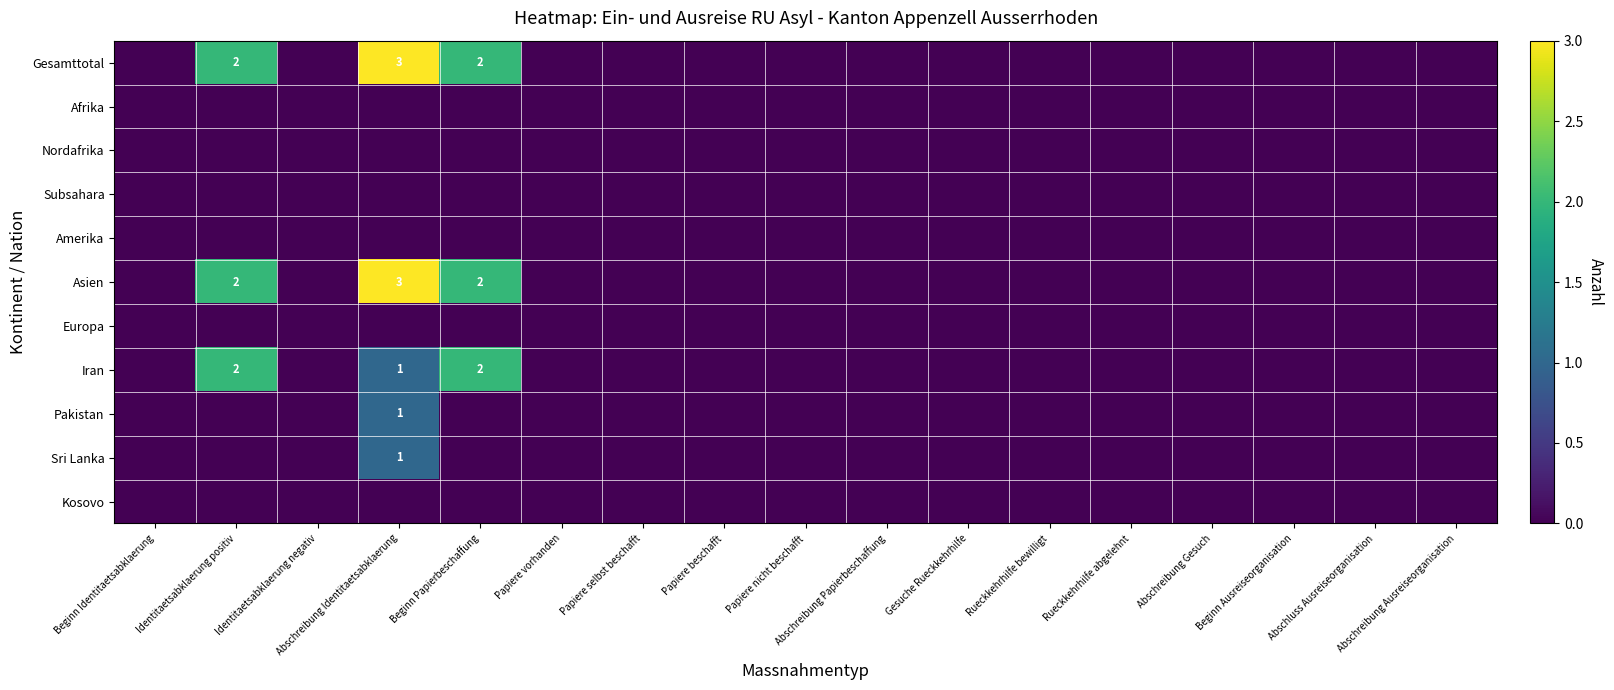

Which has a higher value, Papiere nicht beschafft or Papiere vorhanden?

Papiere nicht beschafft